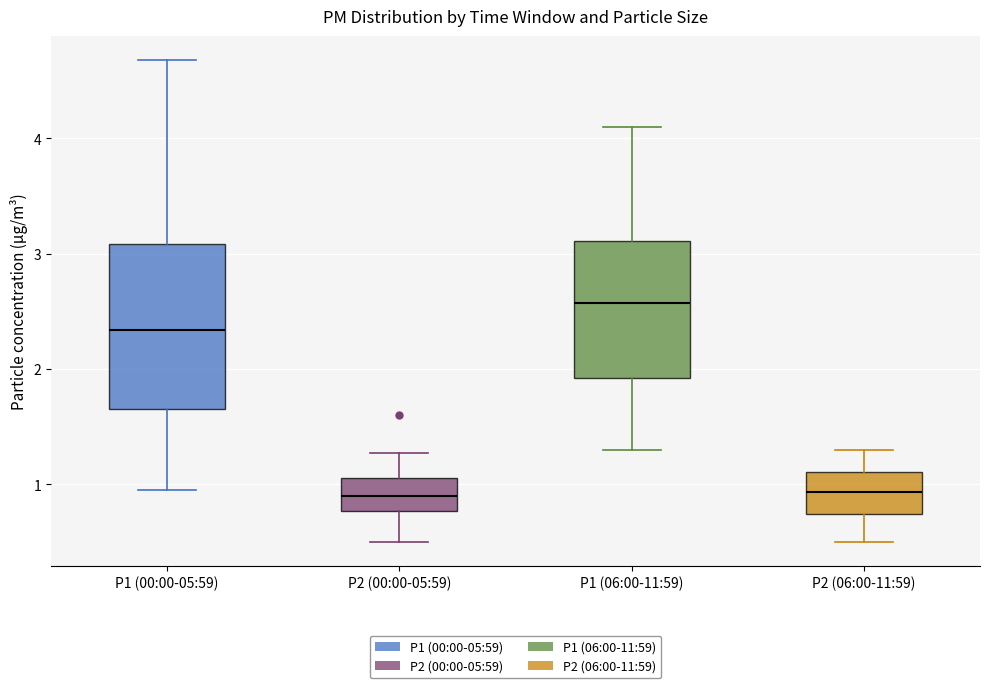

Reading left to right, read every box against the y-axis: the position of its median line, the range the box covers, and the ends of its whiskers. The values are not printed on the chart, so give them approximately, as read against the axis.

P1 (00:00-05:59): median 2.3, box 1.7 to 3.1, whiskers 1.0 to 4.7
P2 (00:00-05:59): median 0.9, box 0.8 to 1.1, whiskers 0.5 to 1.3
P1 (06:00-11:59): median 2.6, box 1.9 to 3.1, whiskers 1.3 to 4.1
P2 (06:00-11:59): median 0.9, box 0.7 to 1.1, whiskers 0.5 to 1.3